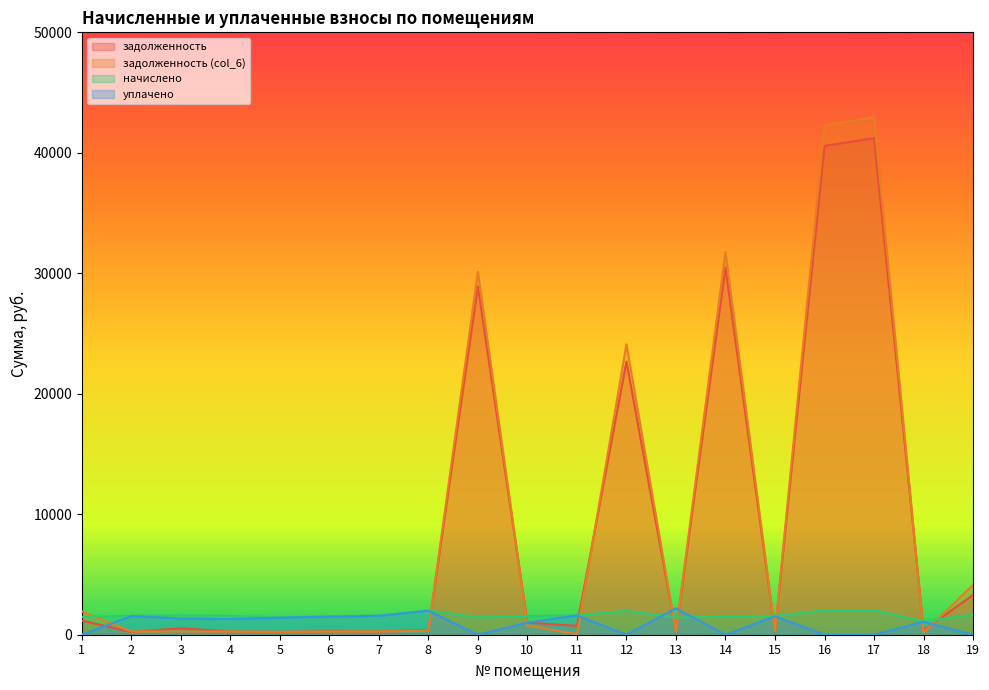

Which has a higher value, 4 or 15?

15